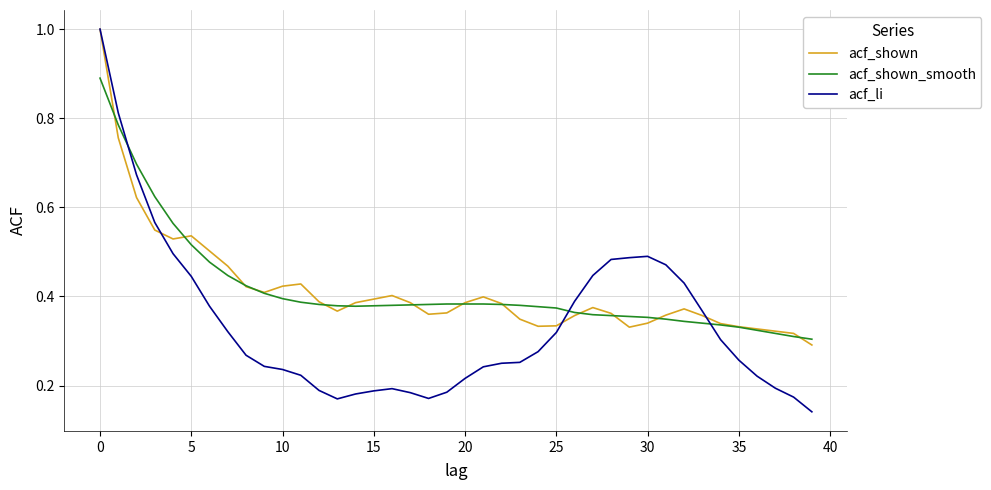

What is the highest value of the acf_li series?

1.0